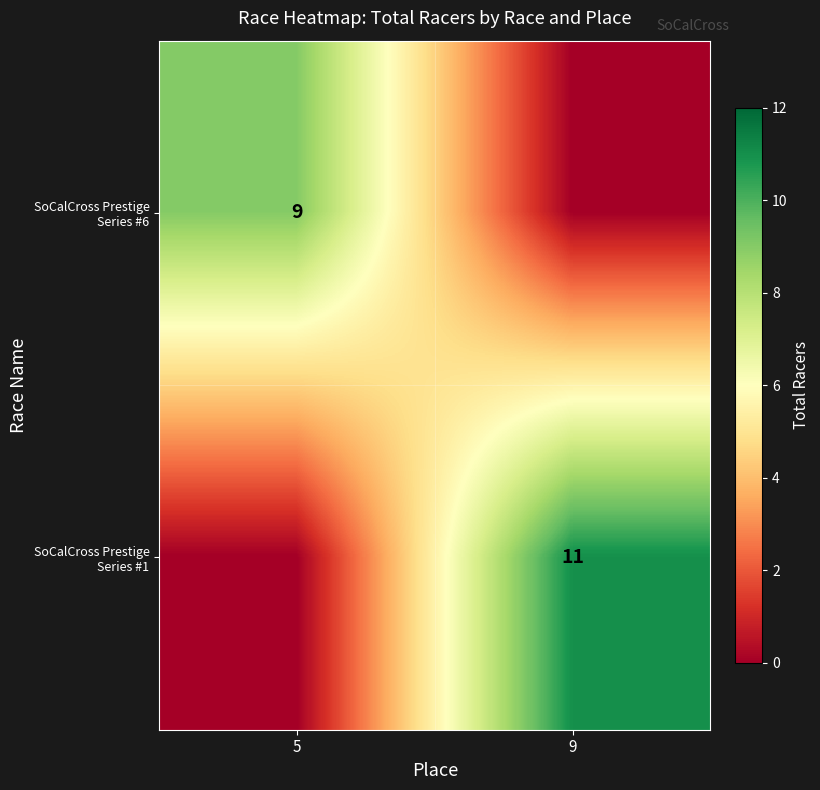

Is it true that SoCalCross Prestige Series #1 equals 11 at 9?

True